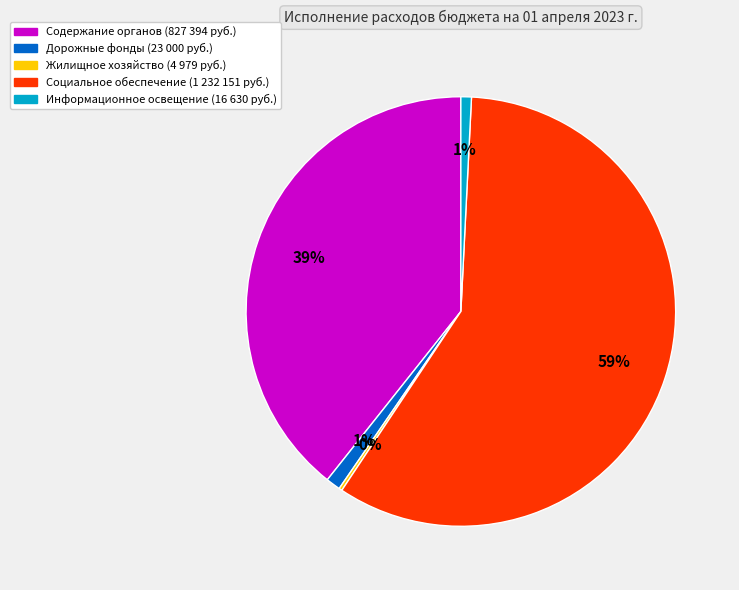

Does any single category account for the majority?

Yes